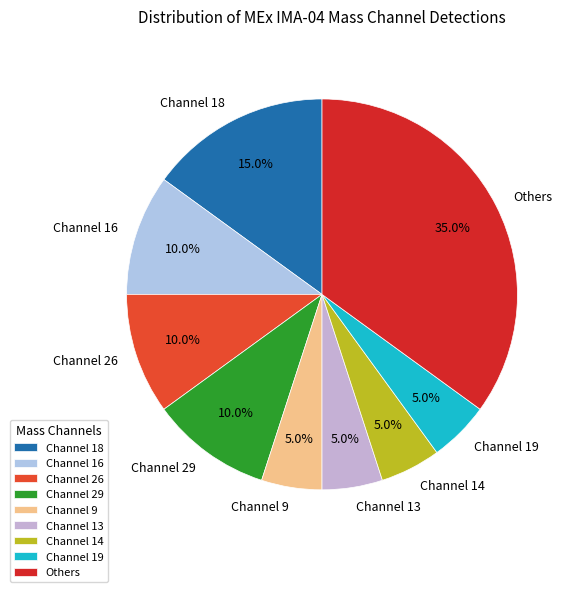

Does Channel 16 represent more than half of the total?

No